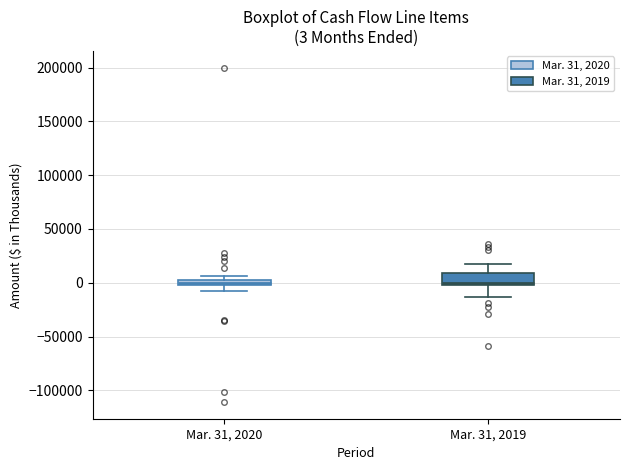

Which box is the tallest, from its lower edge to its upper edge?

Mar. 31, 2019